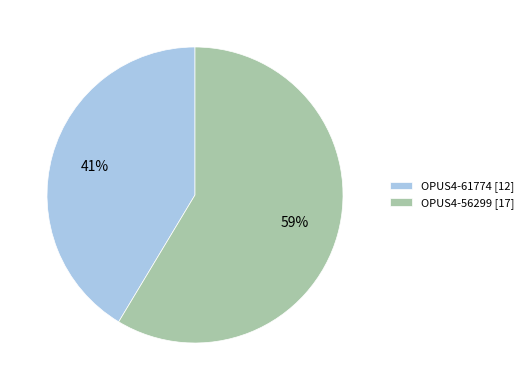

The OPUS4-56299 slice represents 59% of the pie. True or false?

True